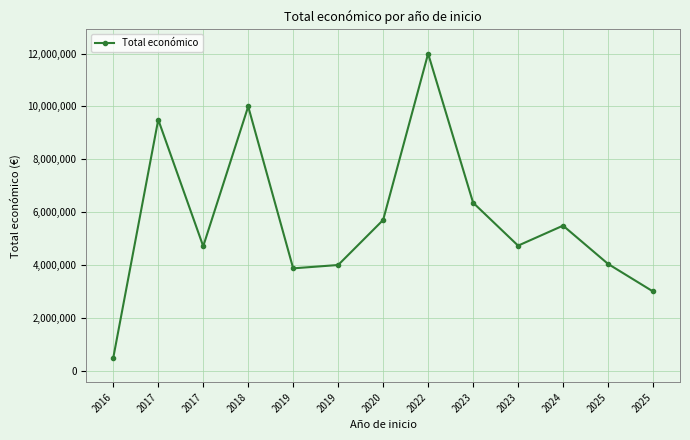

Where is the data nearest to the value 6242829?

2023